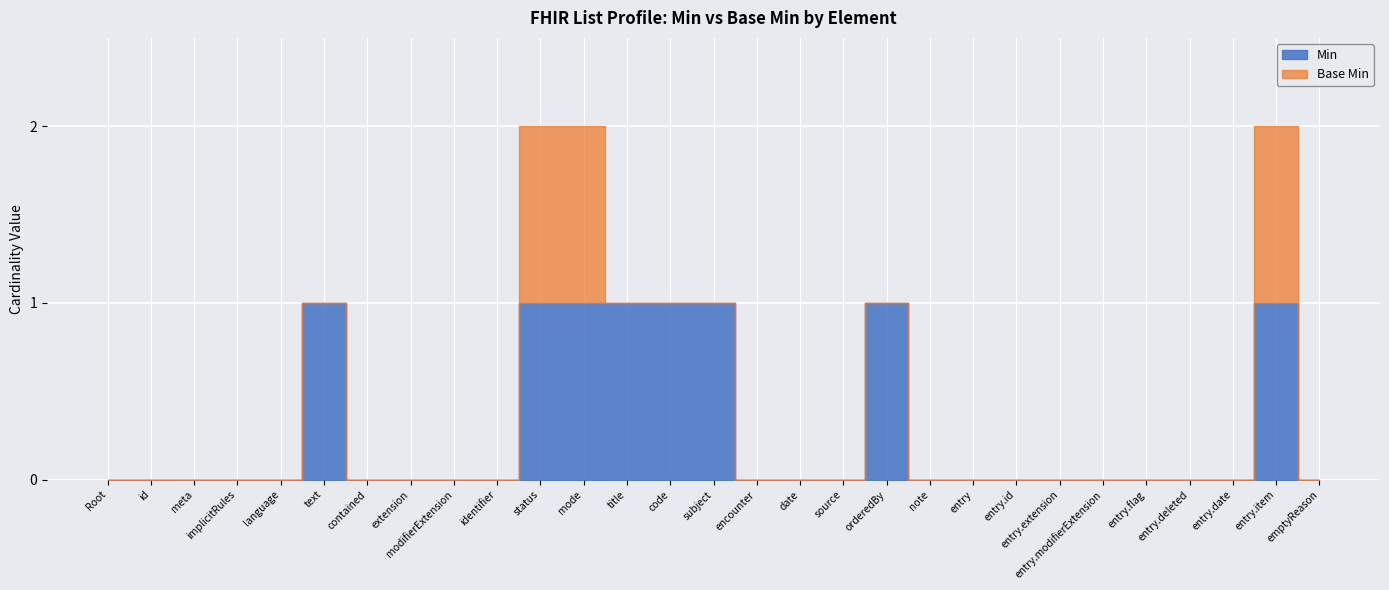

True or false: Base Min and Min intersect in this chart.

False